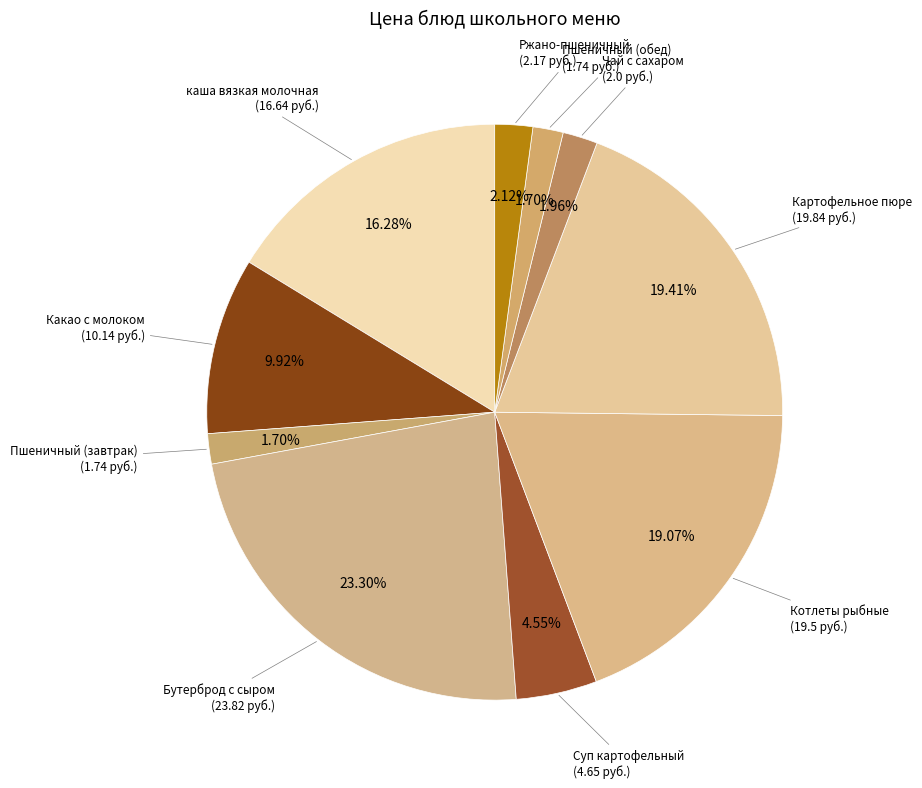

Count the number of slices in the pie.

10